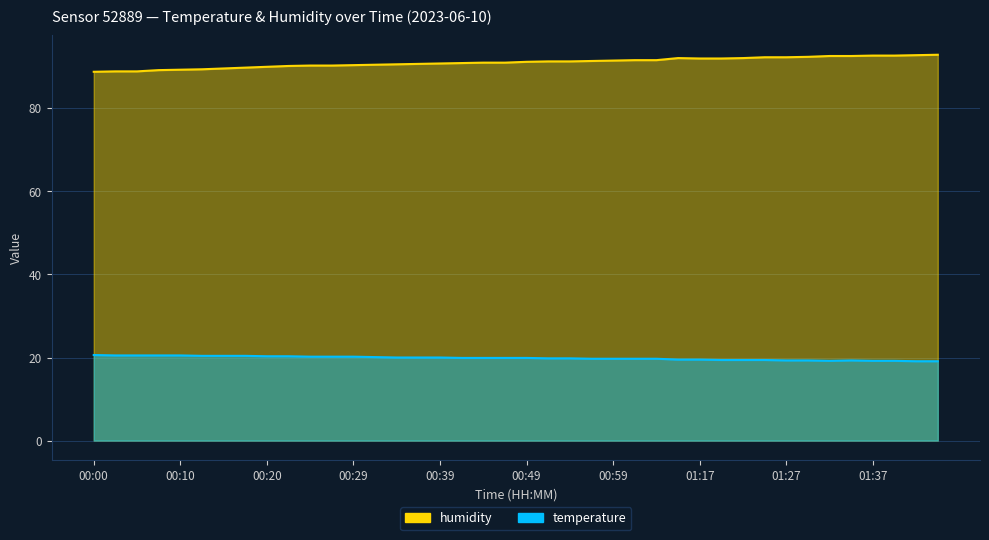

Where does the humidity series first go above 91?

00:49